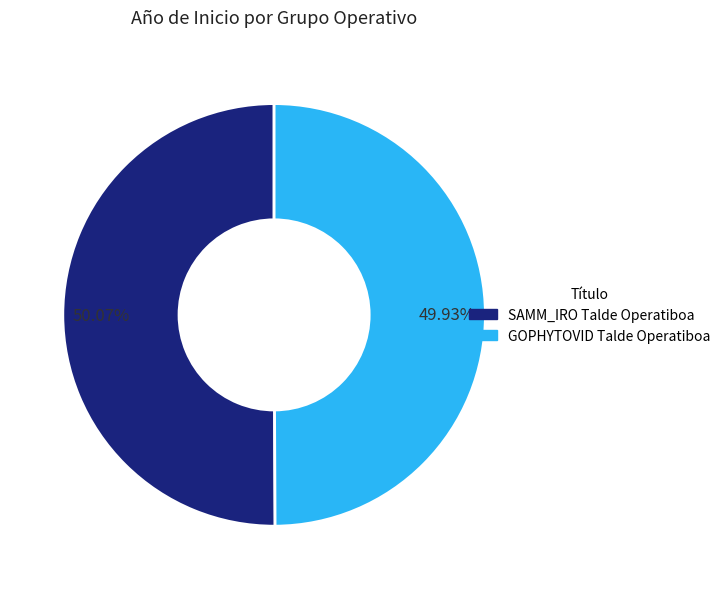

How many slices are in this pie chart?

2